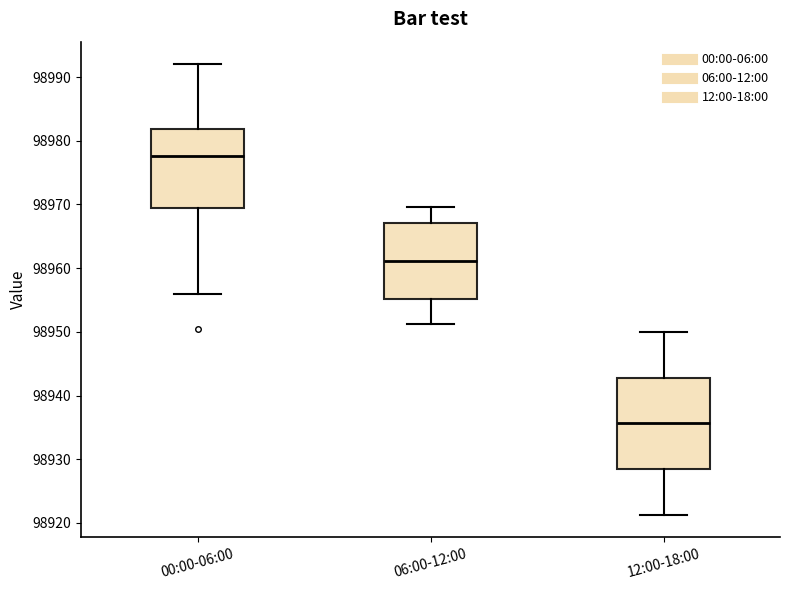

Reading left to right, transcribe this box plot: for each box, give where its median line is, the range the box spans, and where its two whiskers end, as read against the y-axis. The values are not printed on the chart, so give them approximately, as read against the axis.

00:00-06:00: median 98978, box 98969 to 98982, whiskers 98956 to 98992
06:00-12:00: median 98961, box 98955 to 98967, whiskers 98951 to 98970
12:00-18:00: median 98936, box 98928 to 98943, whiskers 98921 to 98950